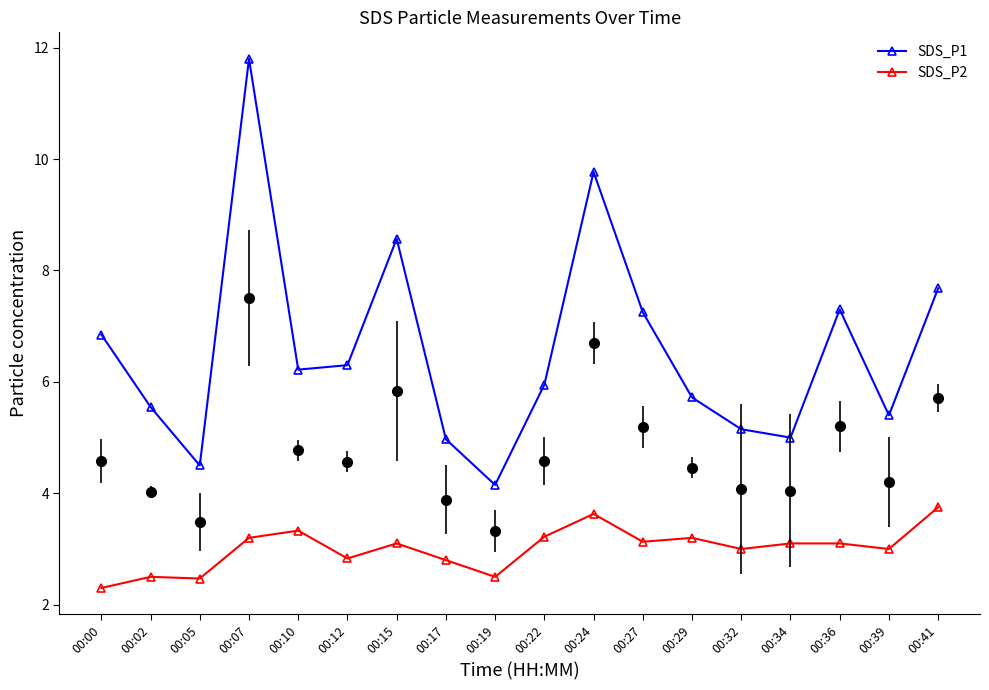

At which label is SDS_P1 closest to 7?

00:00